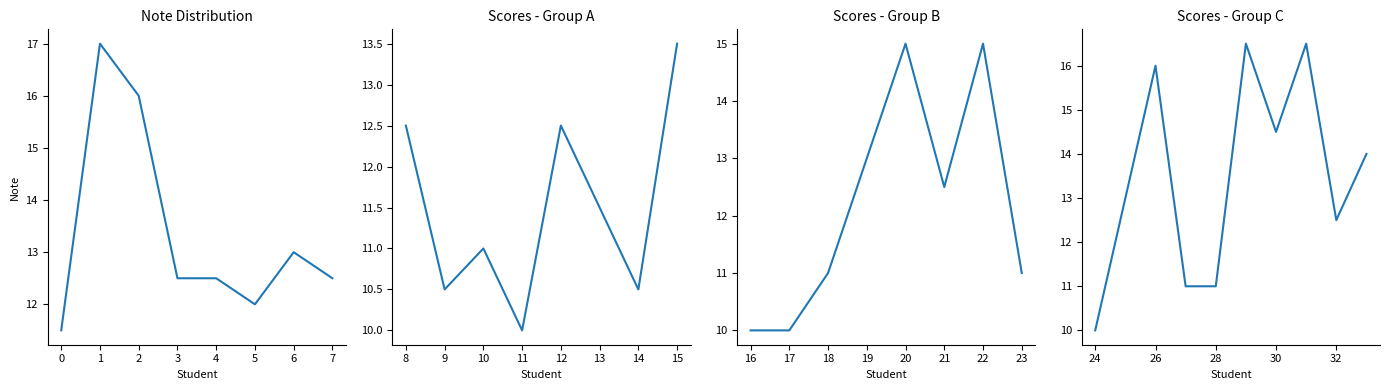

The chart shows a value of 3.5 at BENSAAD. True or false?

False